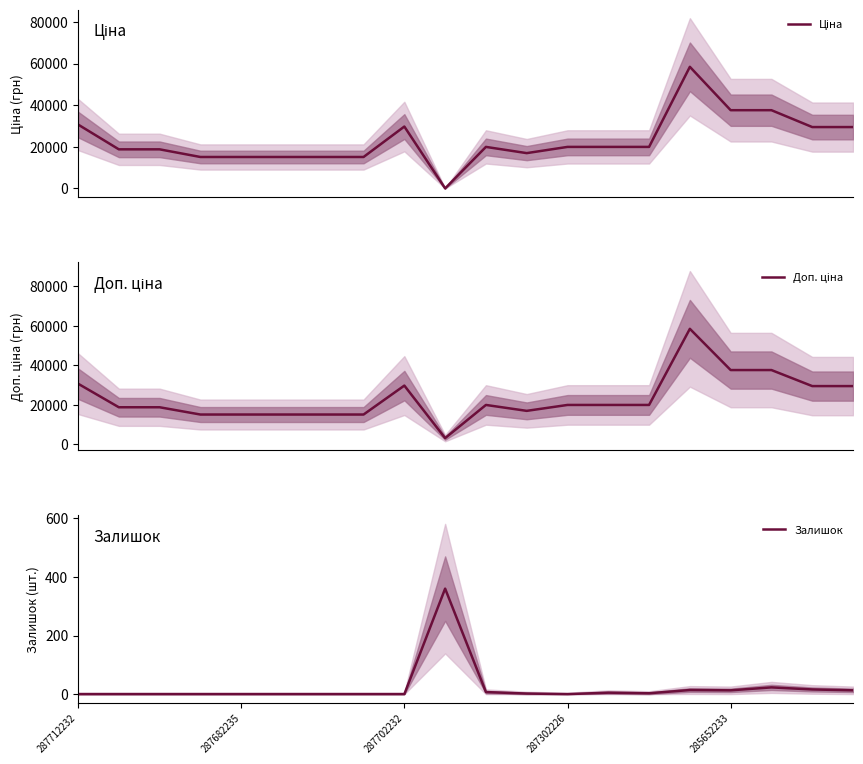

What is the average value of the Доп. ціна series?

23314.6